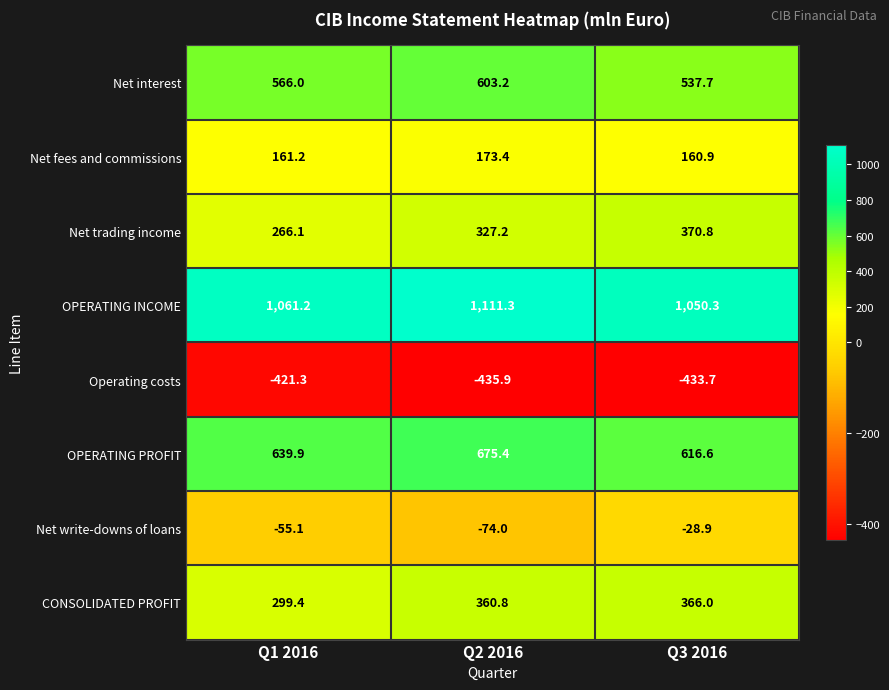

Between Q2 2016 and Q3 2016, which series saw the biggest shift?

Net interest